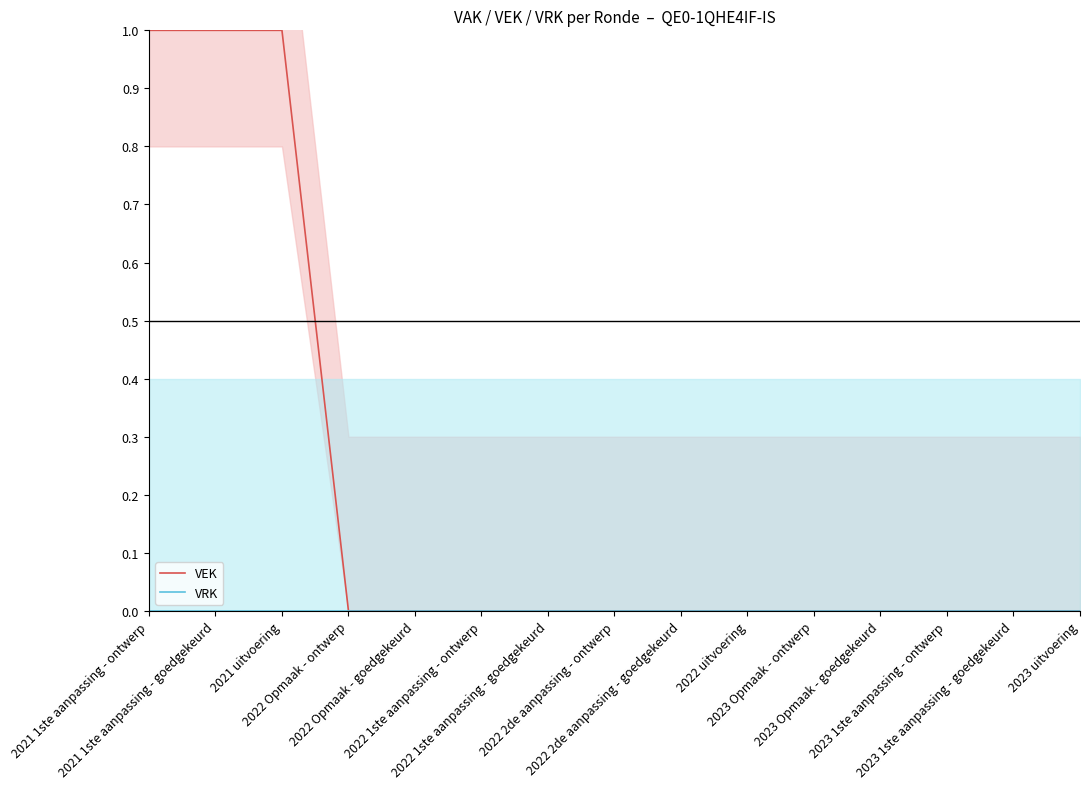

How many values in the VEK series exceed 0?

3